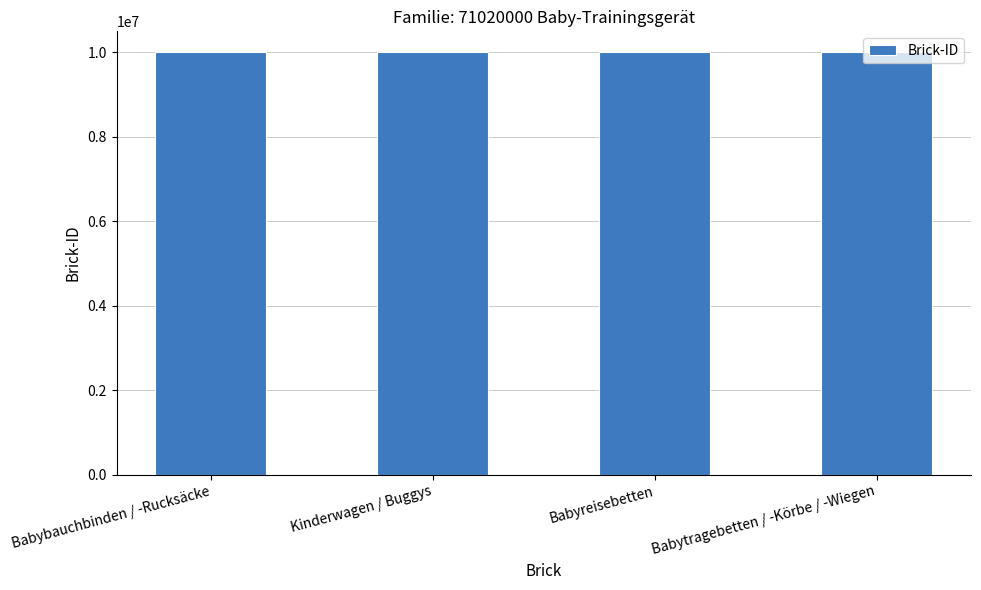

How many data points are less than 10000794?

2